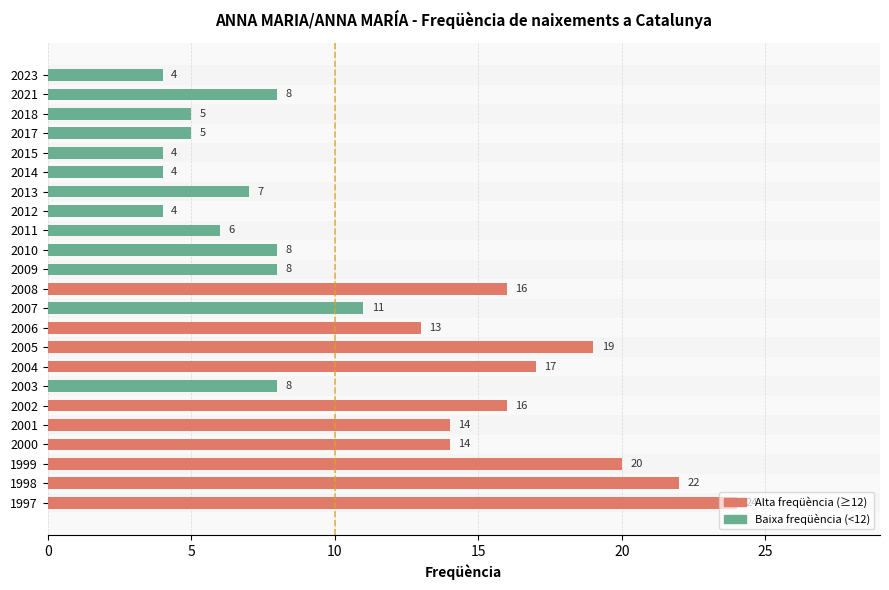

How many series are shown in this chart?

1